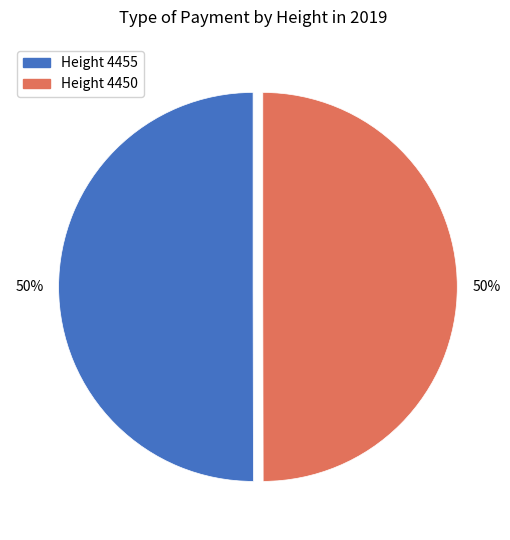

To the nearest percent, what is the average slice percentage?

50%